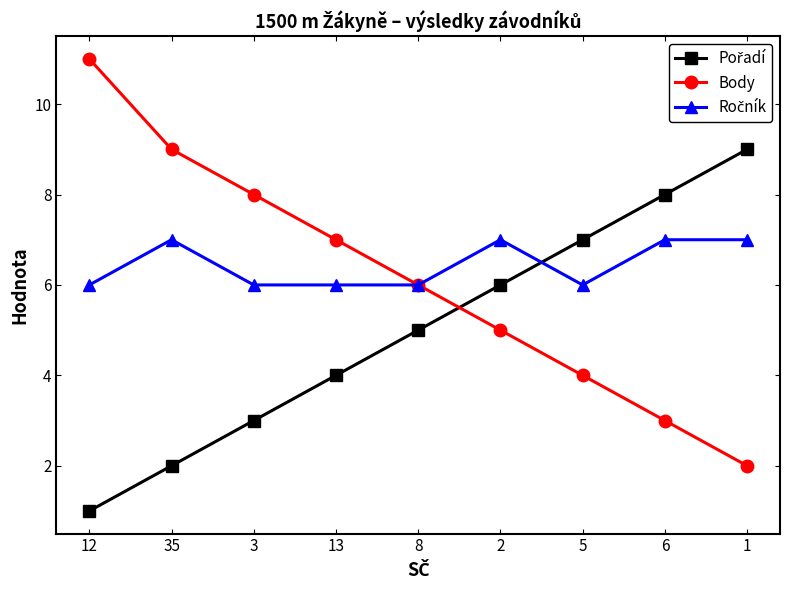

What is the label of the 1st point from the right?

1